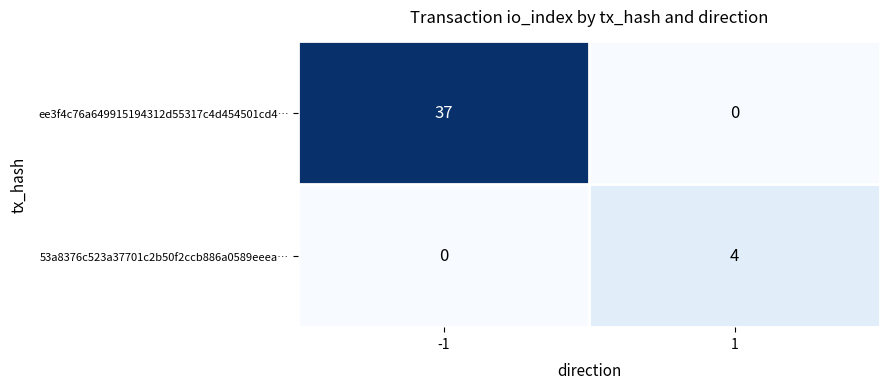

Reading right to left, transcribe all the data shown in this chart.

ee3f4c76a649915194312d55317c4d454501cd4…: 0	37
53a8376c523a37701c2b50f2ccb886a0589eeea…: 4	0